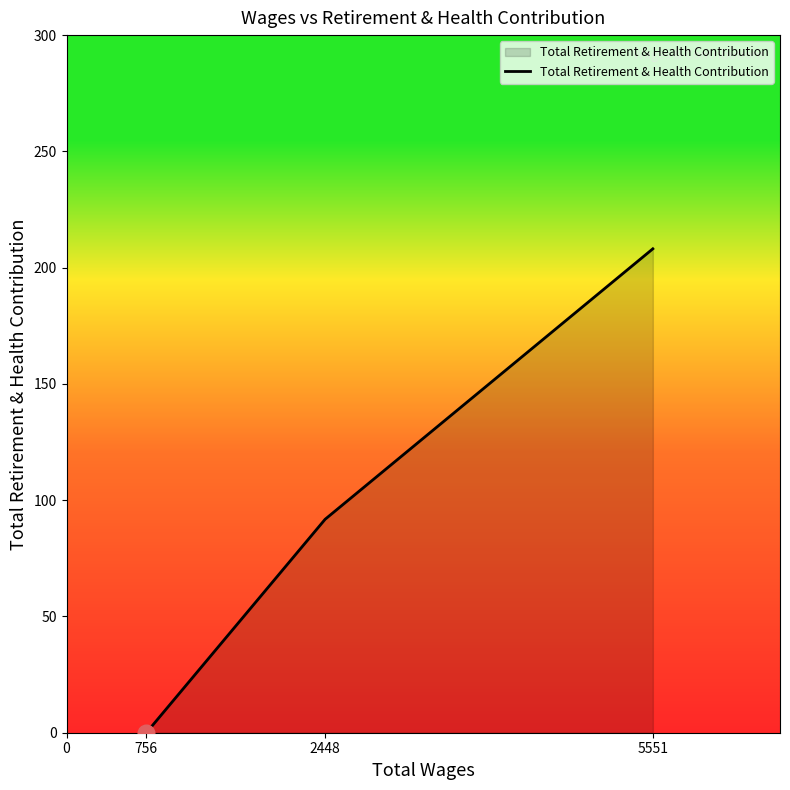

What is the change in value from 756 to 2448?

+91.8